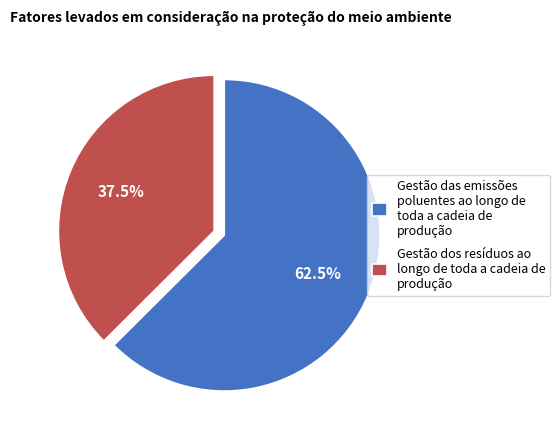

Which category has the smallest portion of the pie?

Gestão dos resíduos ao longo de toda a cadeia de produção